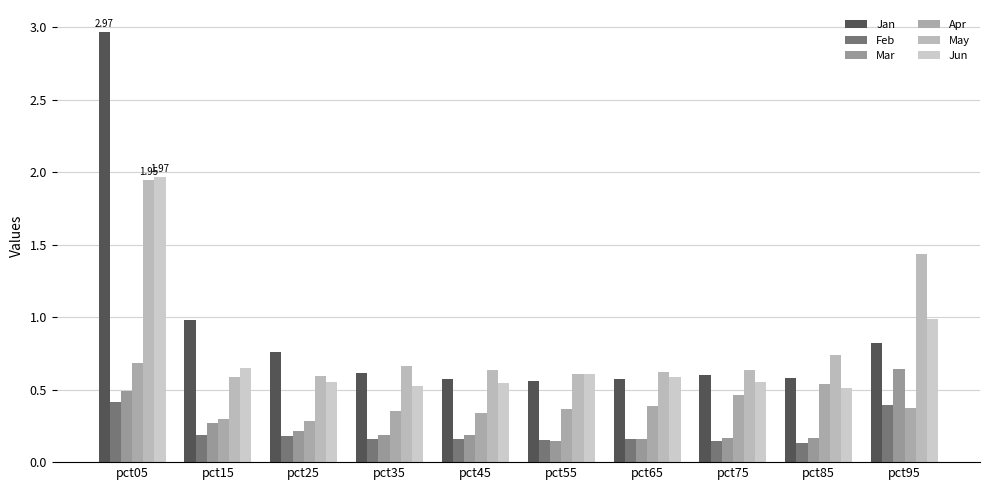

Does the chart contain any negative values?

No